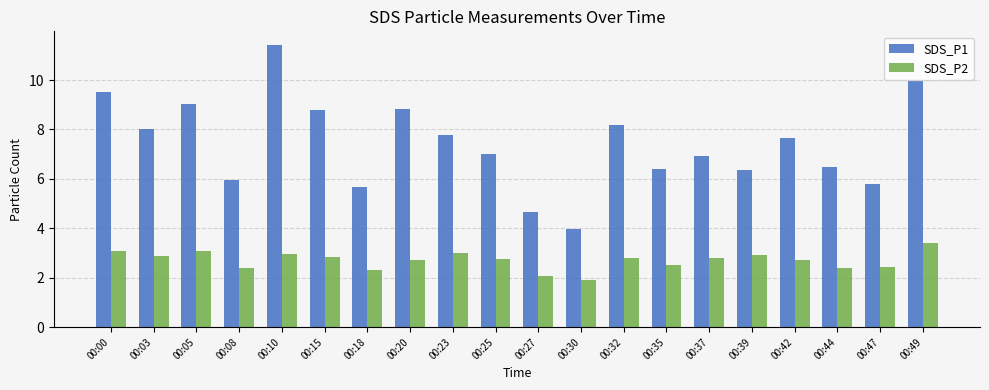

What is the value of the SDS_P1 bar at the 8th from the left?

8.8